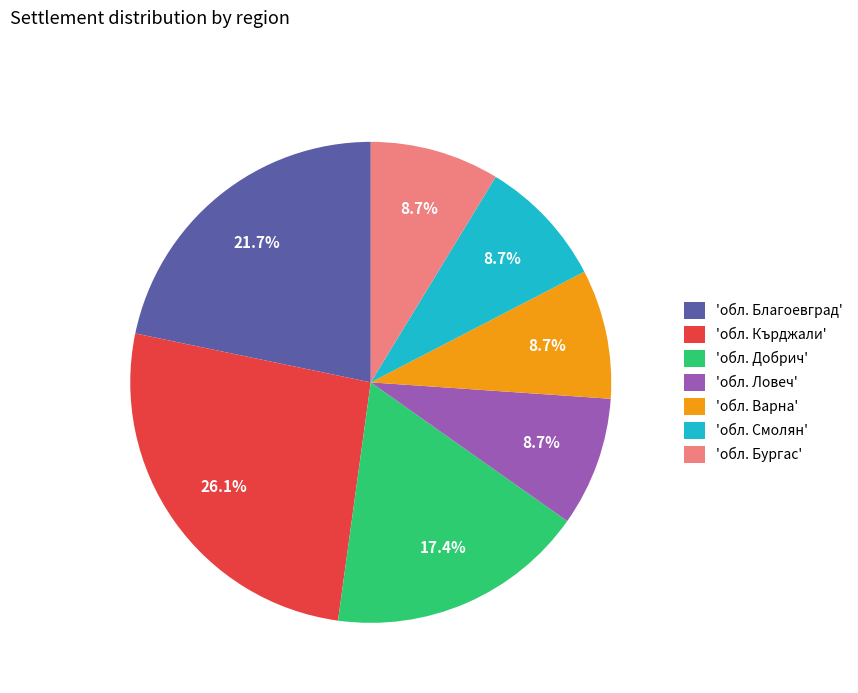

Is there a majority slice in this chart?

No